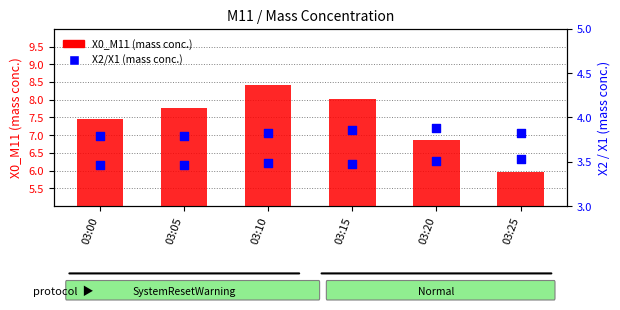

Is the value of X1_M11 at 03:10 greater than the value of X0_M11 (mass conc.) at 03:25?

No